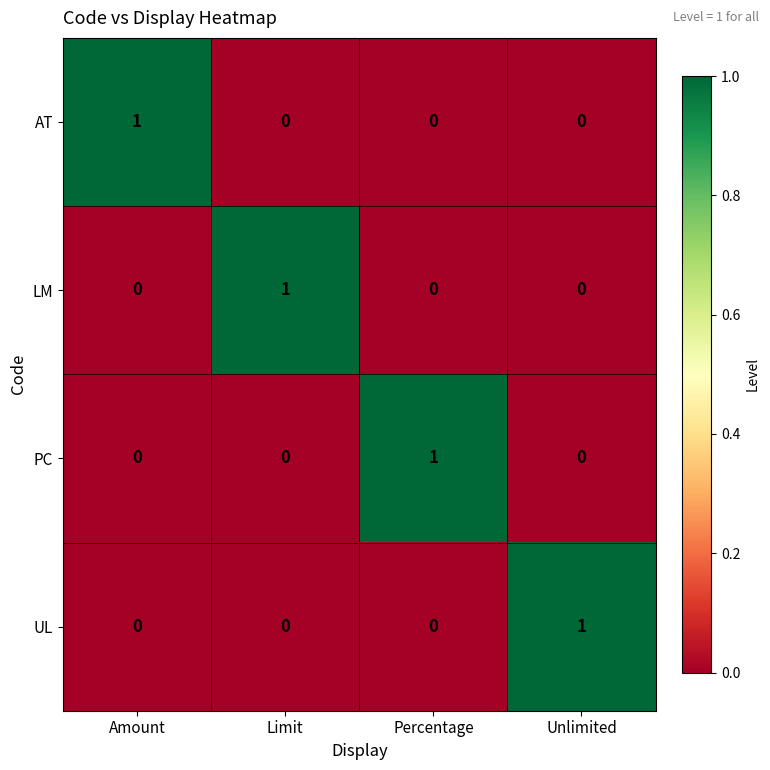

Which category has the highest value in the PC series?

Percentage